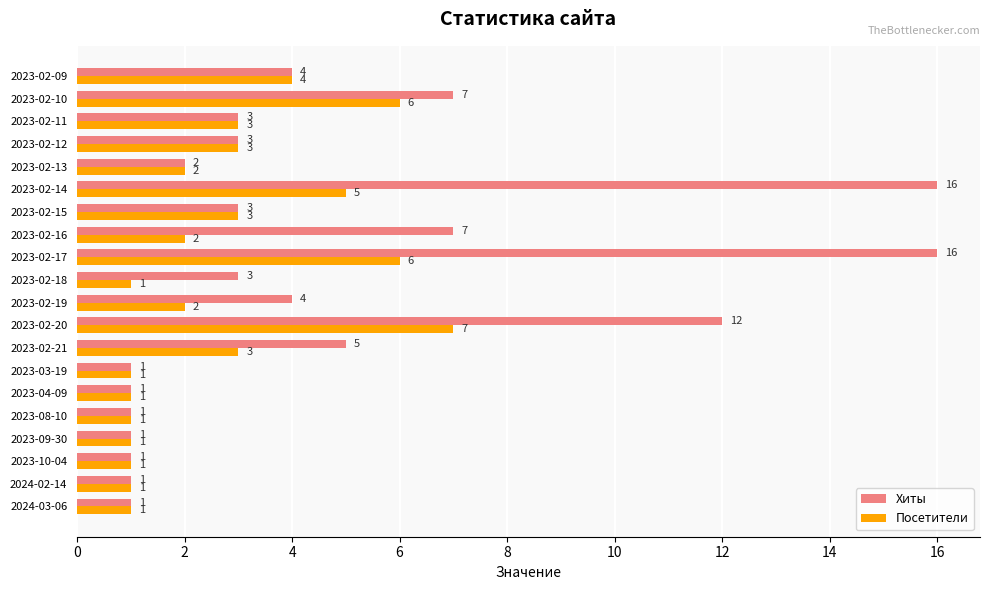

What is the average value of the Посетители series?

3